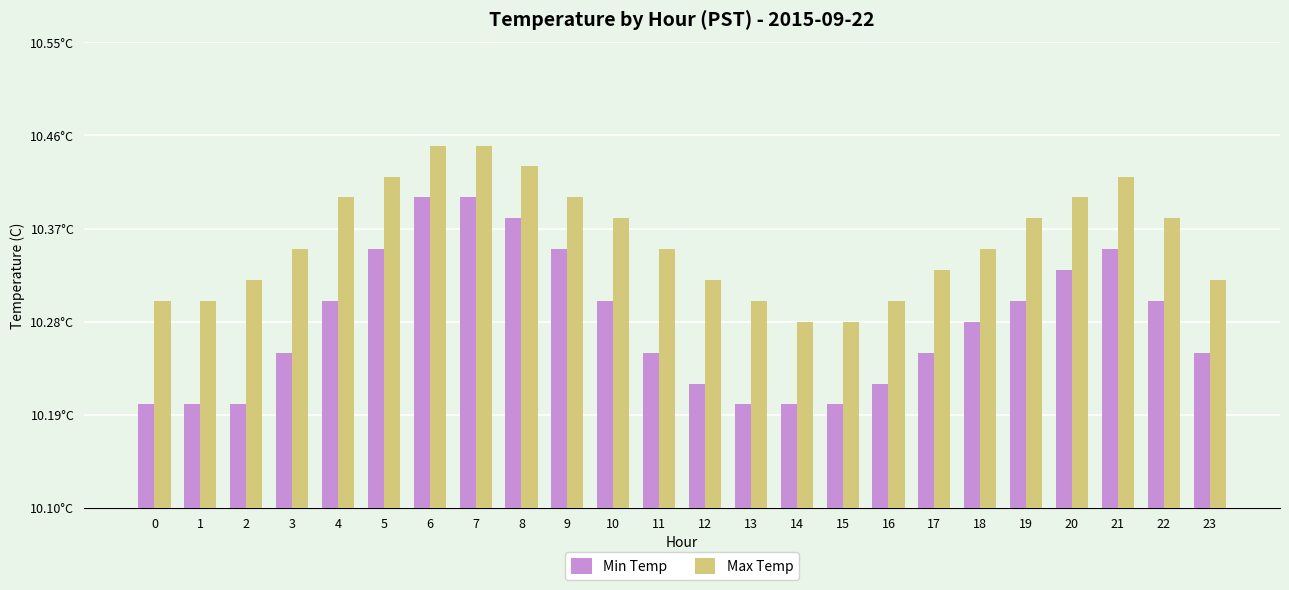

Which category has the highest value across all series?

6